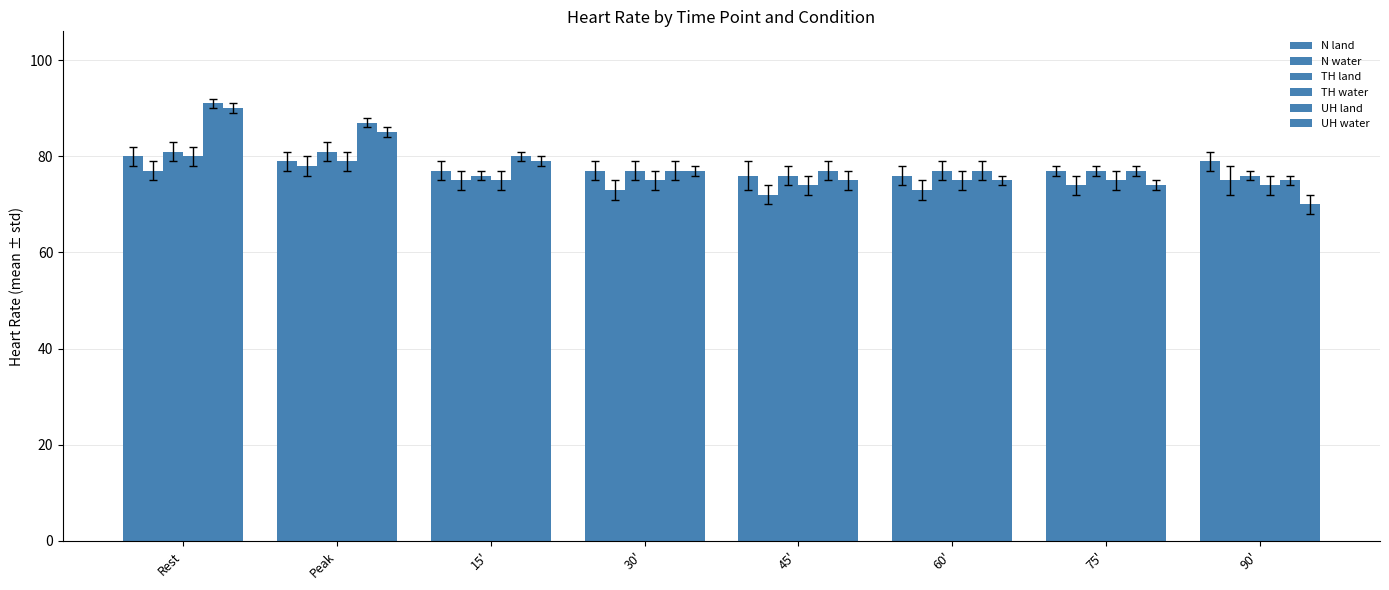

Count the N land values in the range 77 to 79.

5